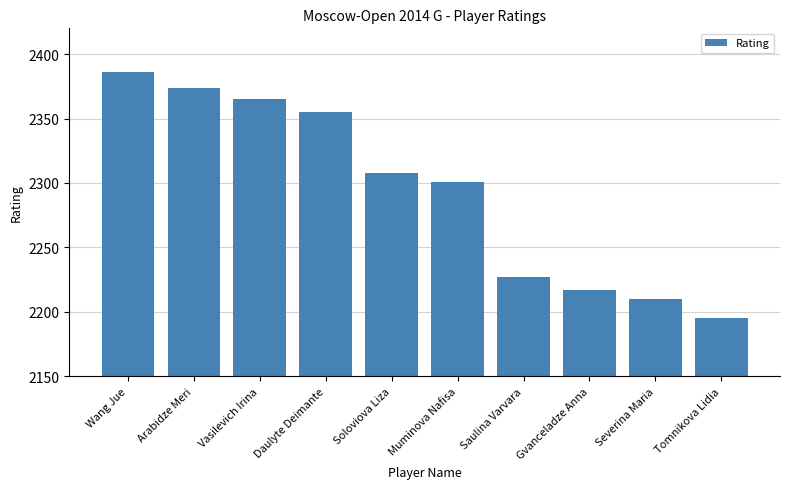

Reading left to right, transcribe all the data shown in this chart.

2386	2374	2365	2355	2308	2301	2227	2217	2210	2195